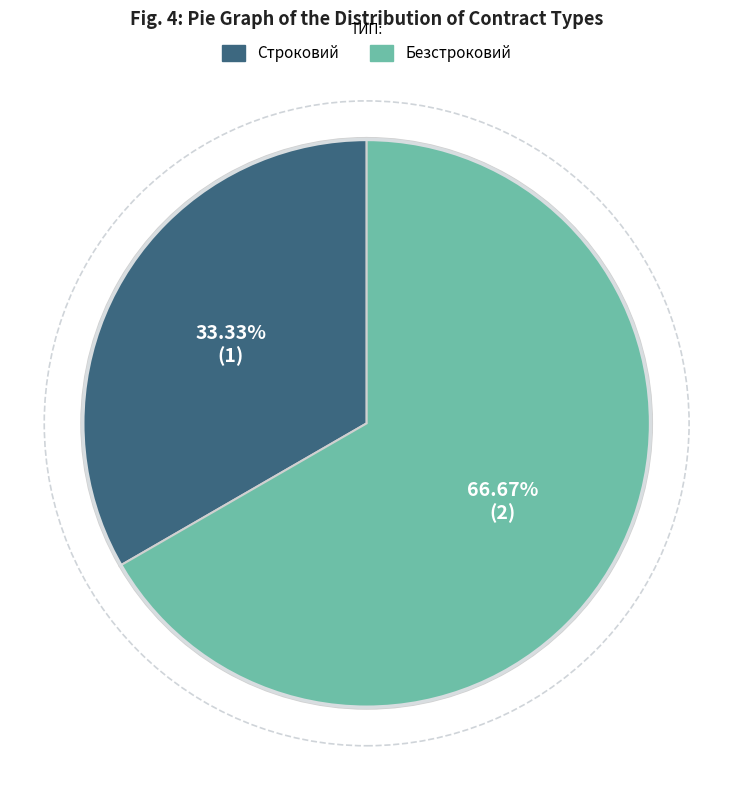

Rank the categories by value from lowest to highest.

Строковий, Безстроковий